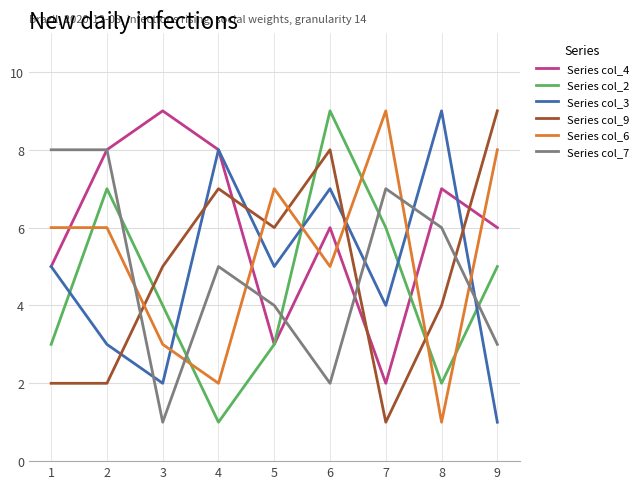

Reading left to right, list all the values displayed in this chart.

Series col_4: 5	8	9	8	3	6	2	7	6
Series col_2: 3	7	4	1	3	9	6	2	5
Series col_3: 5	3	2	8	5	7	4	9	1
Series col_9: 2	2	5	7	6	8	1	4	9
Series col_6: 6	6	3	2	7	5	9	1	8
Series col_7: 8	8	1	5	4	2	7	6	3